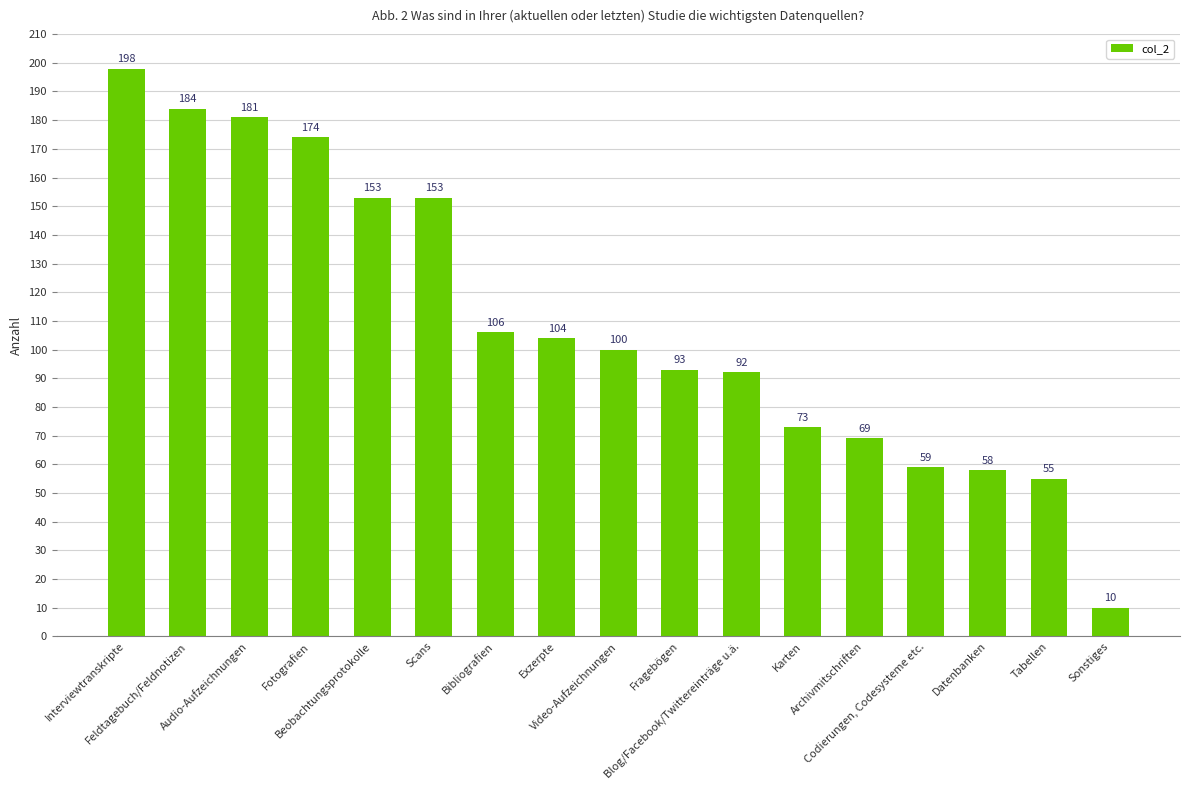

Which label corresponds to the largest value in the chart?

Interviewtranskripte